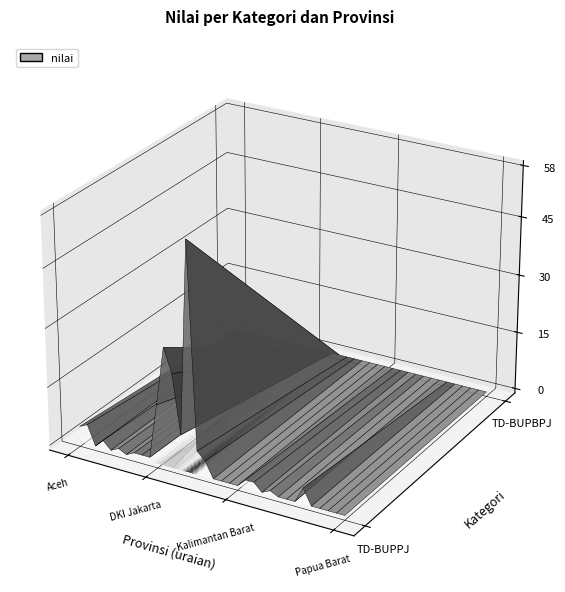

Rank the series at Jawa Timur from highest to lowest value.

TD-BUPPJ, TD-BUPBPJ